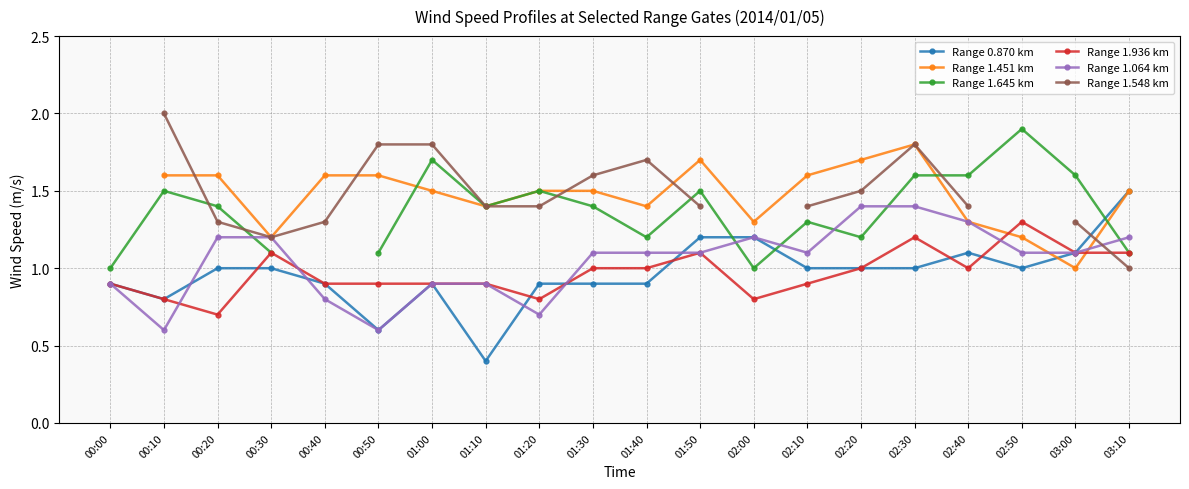

At which category does Range 1.451 km reach its first local valley?

00:30